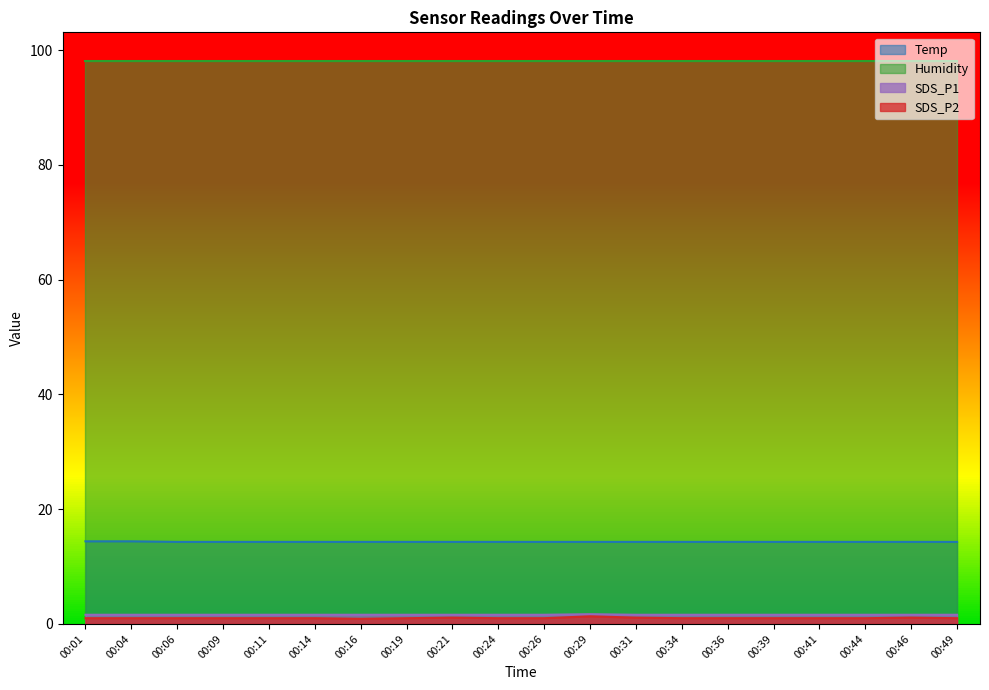

At which category does SDS_P2 reach its first local valley?

00:16